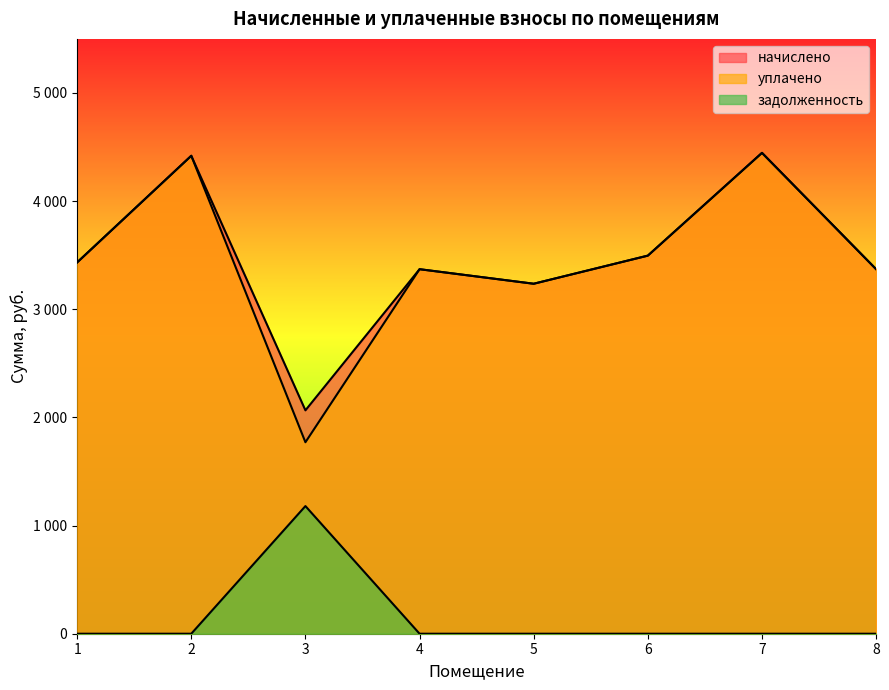

Does the chart display data point markers on the line(s)?

No